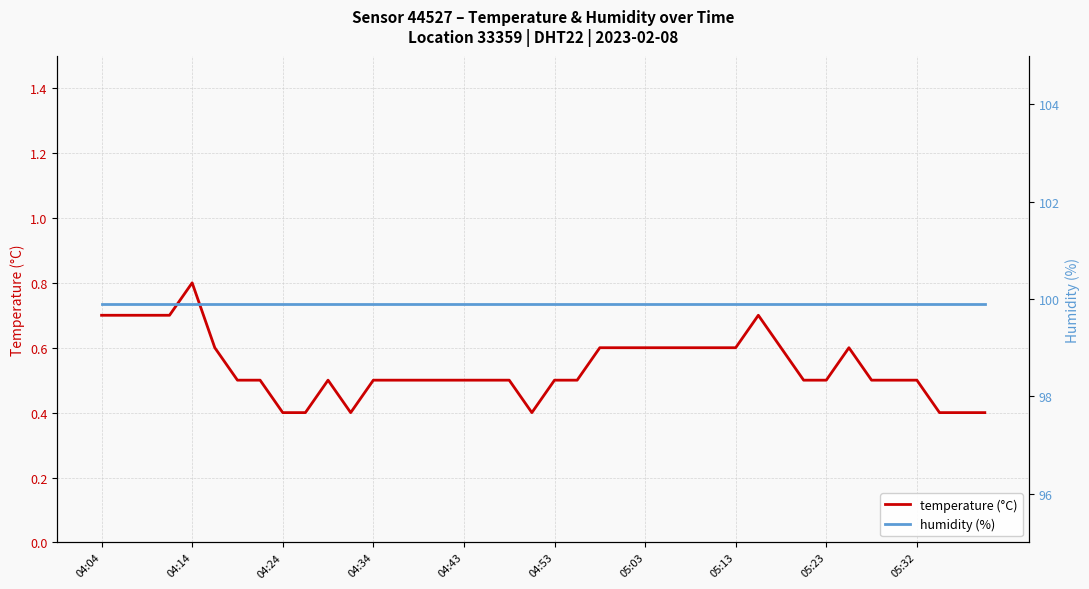

Which series has the largest total across all categories?

humidity